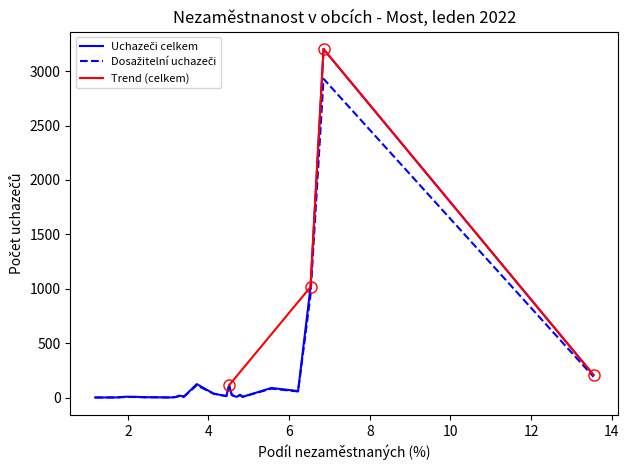

Between Lužice and Malé Březno, which series saw the biggest shift?

Uchazeči celkem